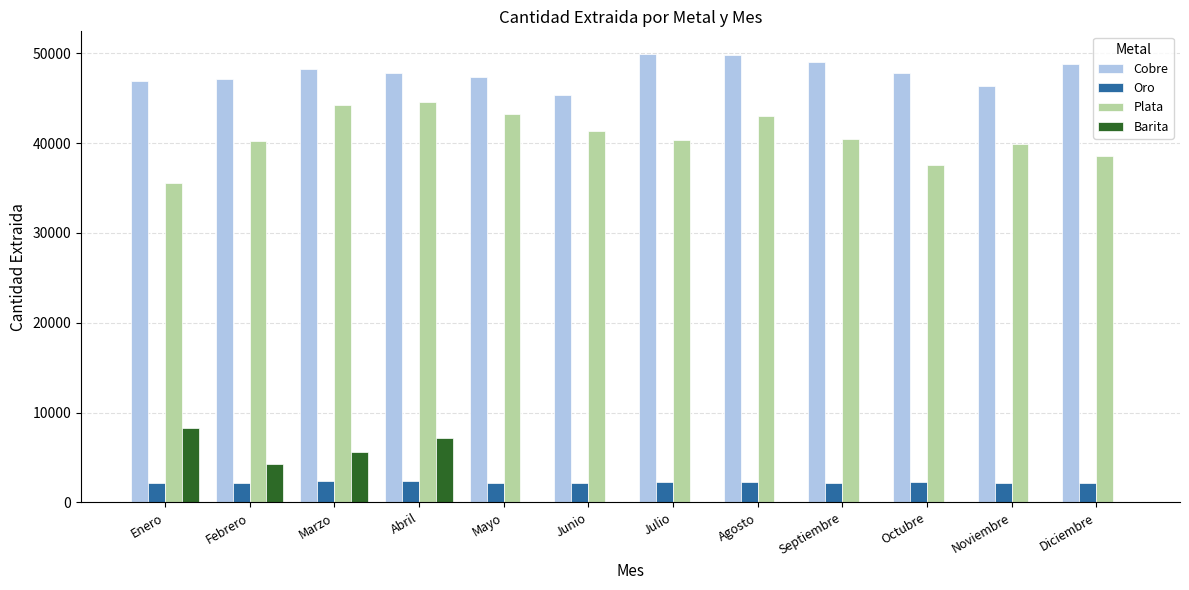

Count the number of data series in this chart.

4